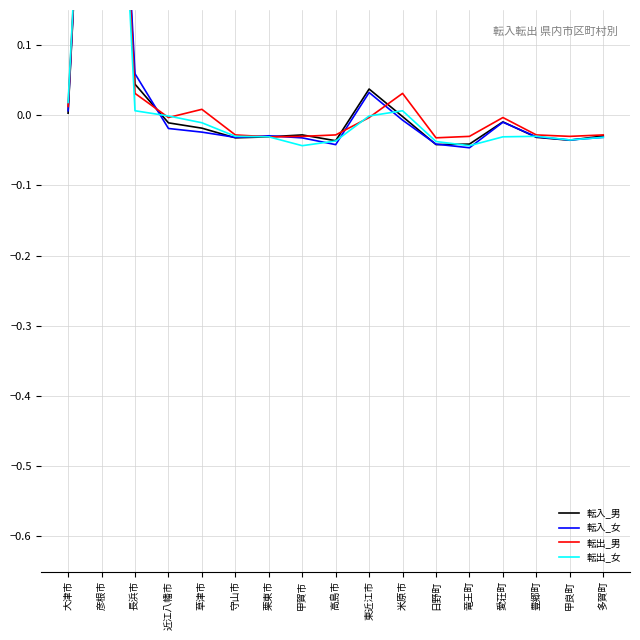

How many categories are shown in the chart?

17